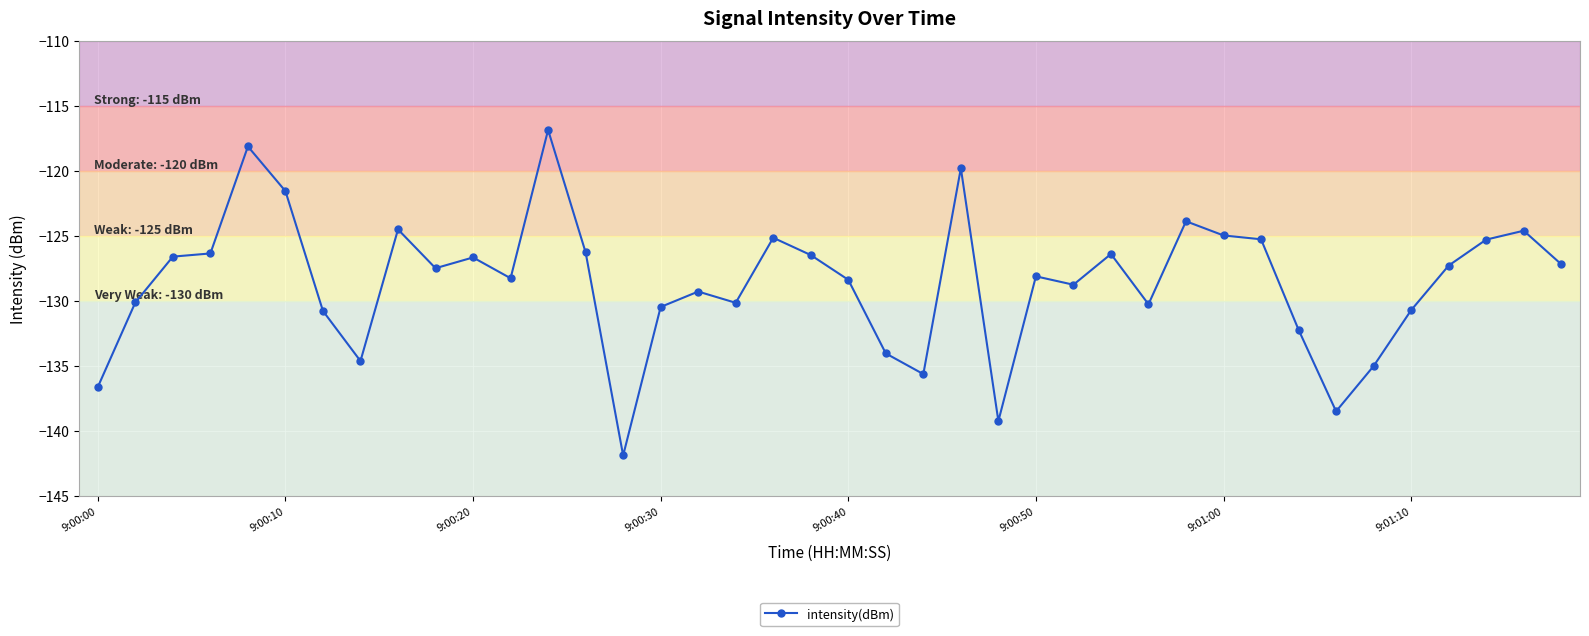

What is the difference between the second highest and second lowest values?

21.1